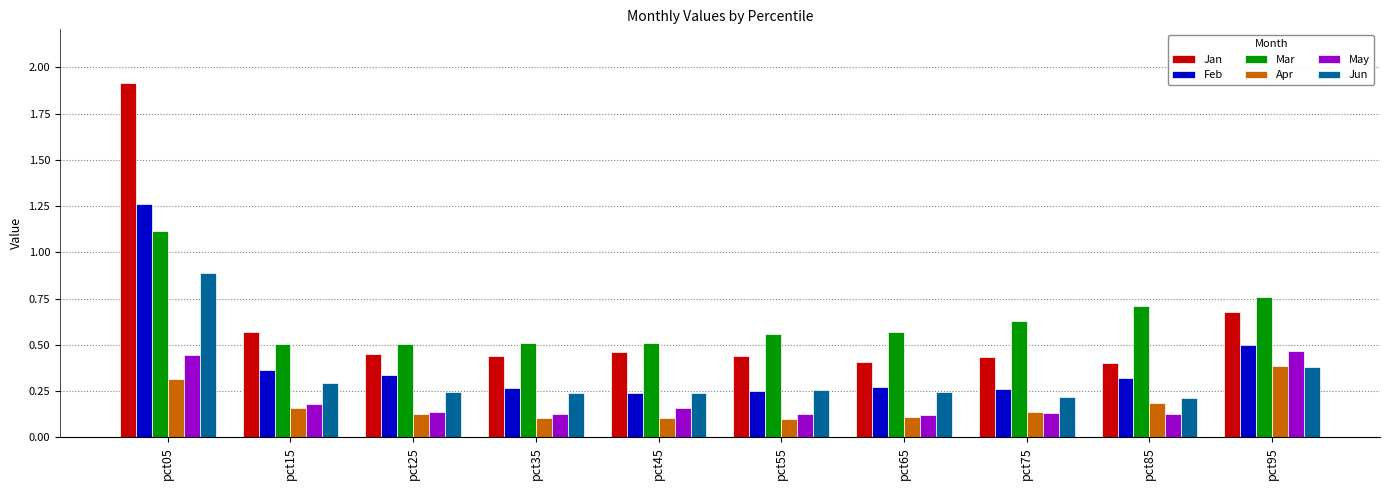

Rank the categories by Apr value from highest to lowest.

pct95, pct05, pct85, pct15, pct75, pct25, pct65, pct35, pct45, pct55